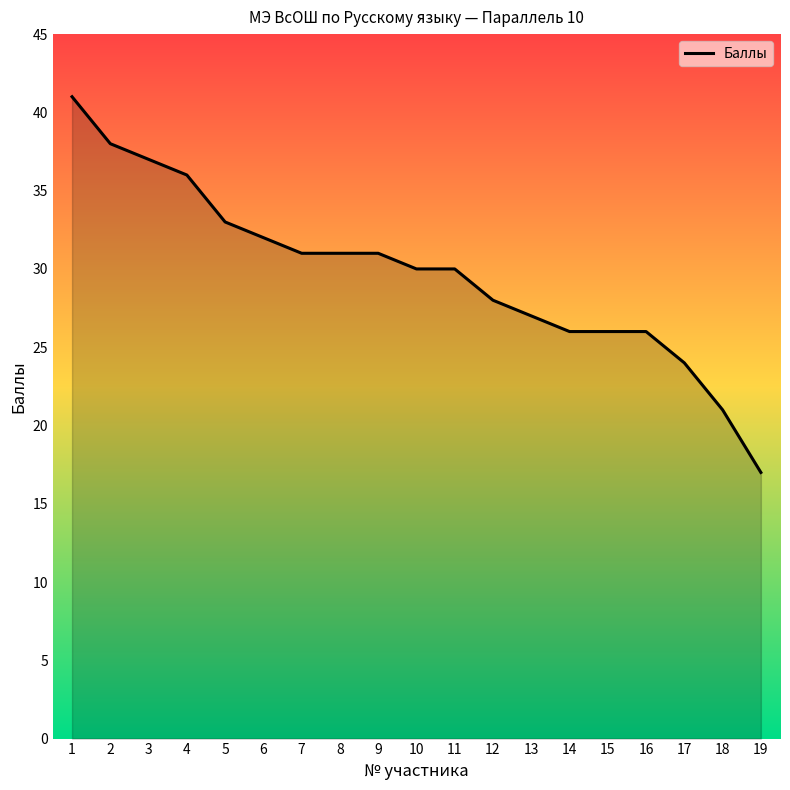

What is the difference between the second highest and second lowest values?

17